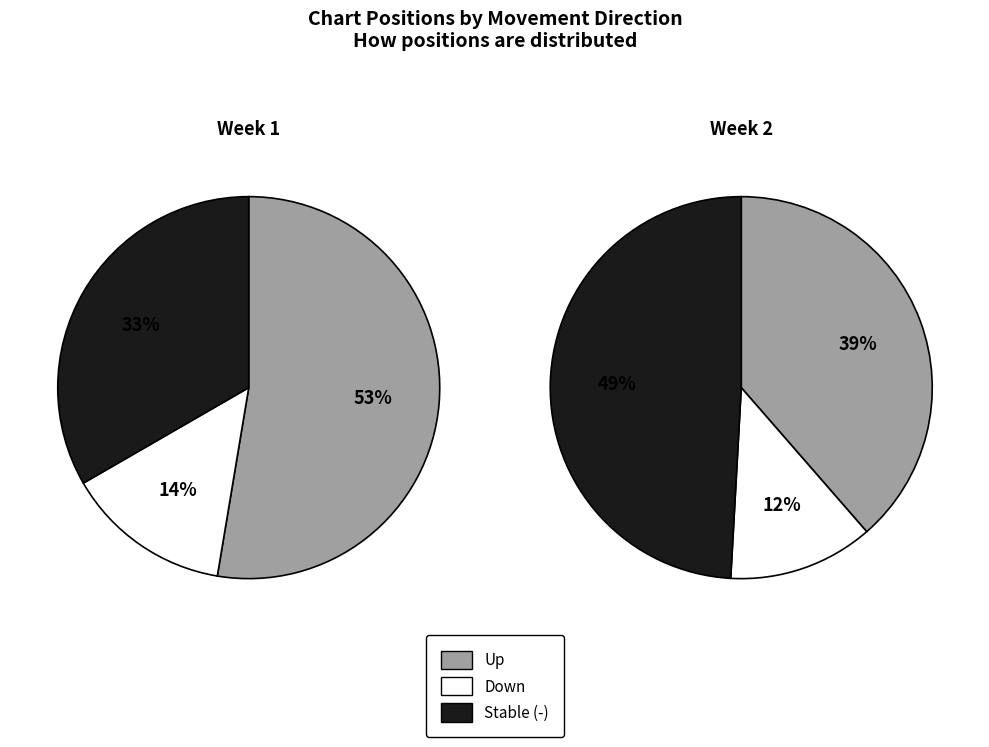

What portion of the pie excludes up?

47.4%